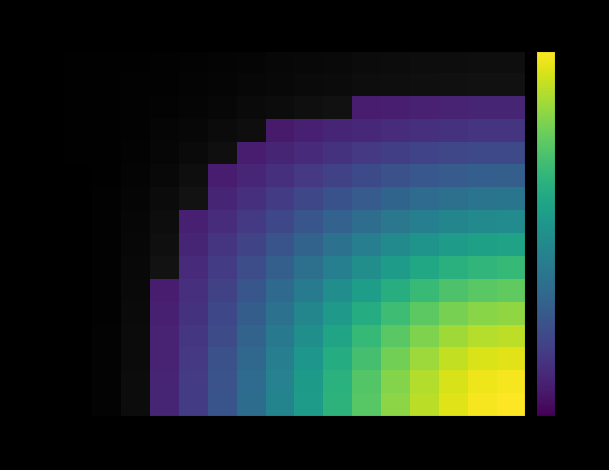

How many data points does each series have?

16